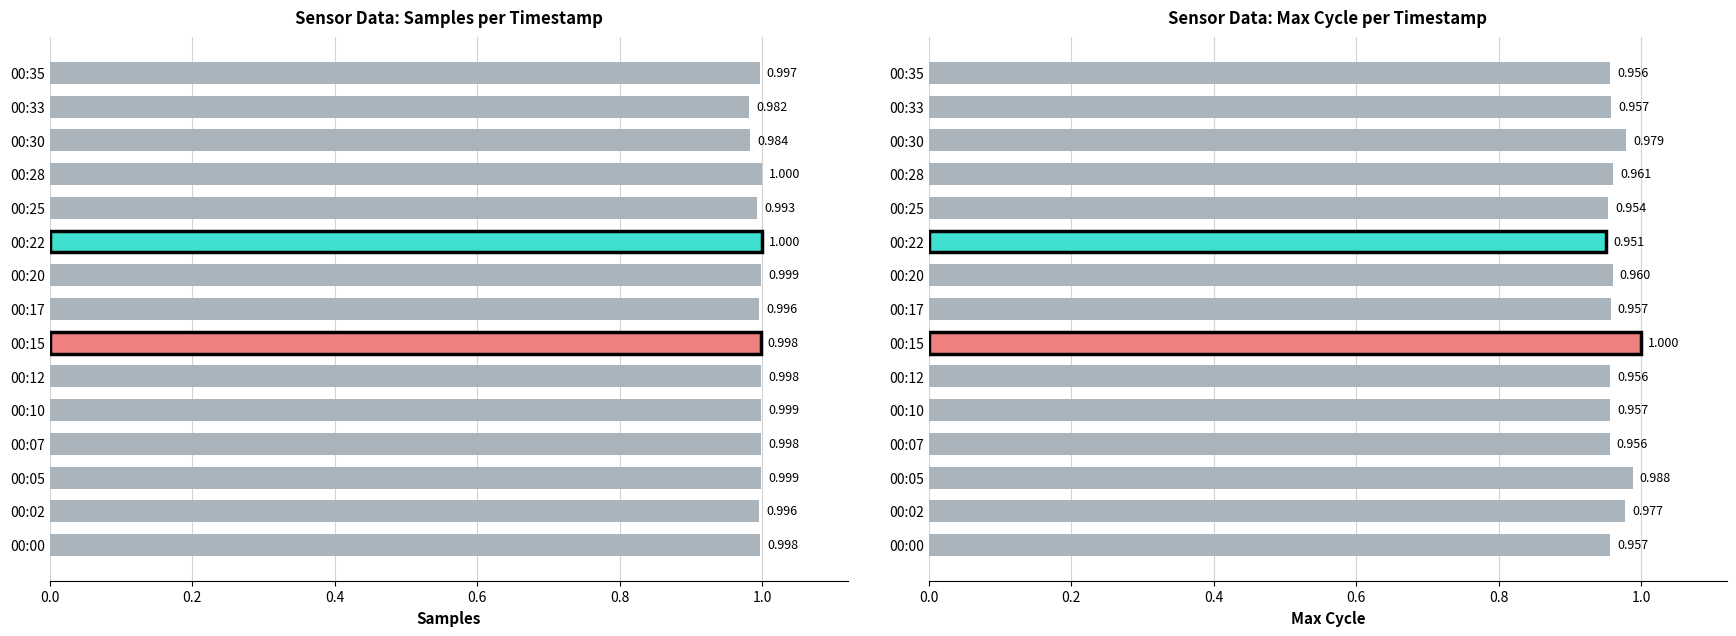

What value does the Samples series have at 00:20?

1.0